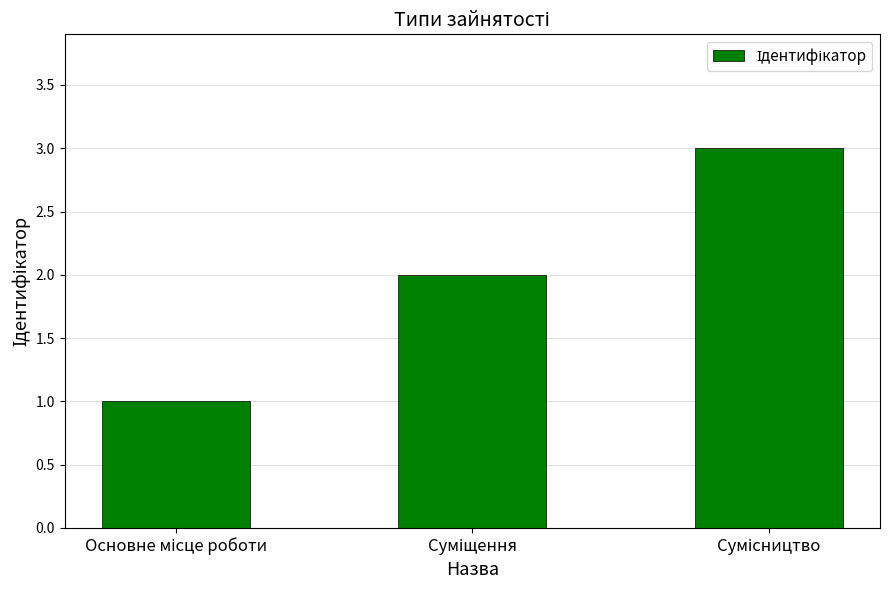

What is the sum of all values?

6